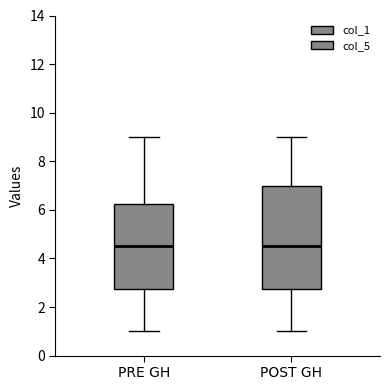

Reading left to right, read every box against the y-axis: the position of its median line, the range the box covers, and the ends of its whiskers. The values are not printed on the chart, so give them approximately, as read against the axis.

PRE GH: median 4.6, box 2.8 to 6.2, whiskers 1.0 to 9.0
POST GH: median 4.6, box 2.8 to 7.0, whiskers 1.0 to 9.0